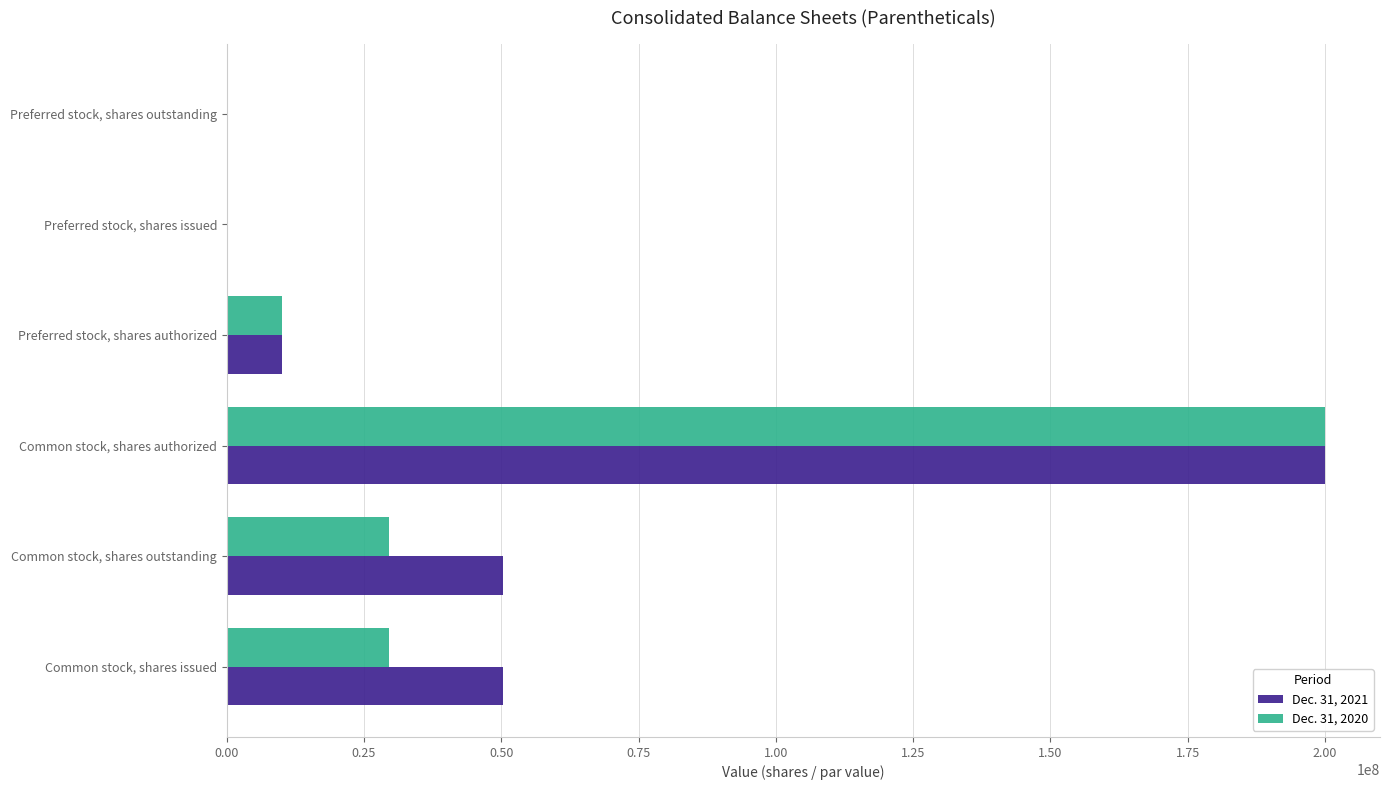

What is the total value across all series at Common stock, shares authorized?

400000000